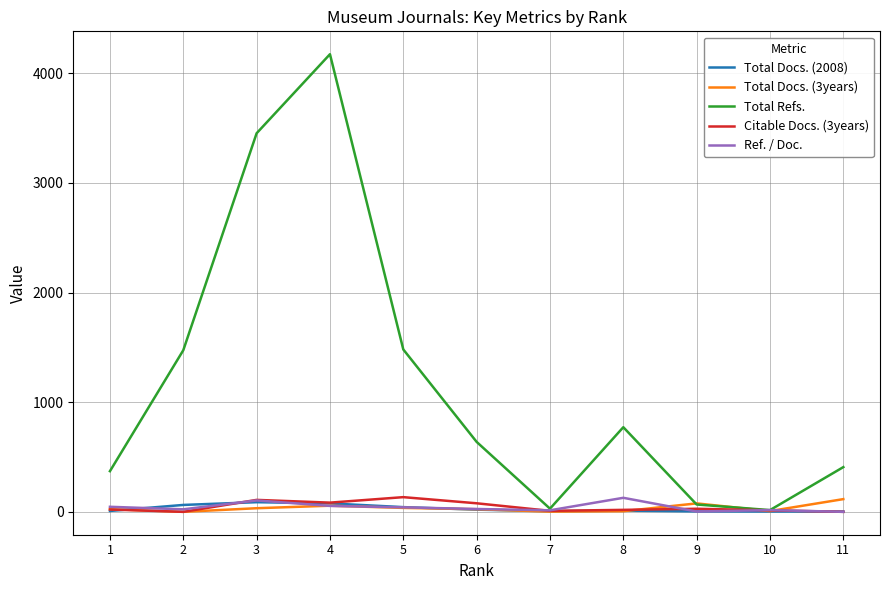

Count the number of data series in this chart.

5